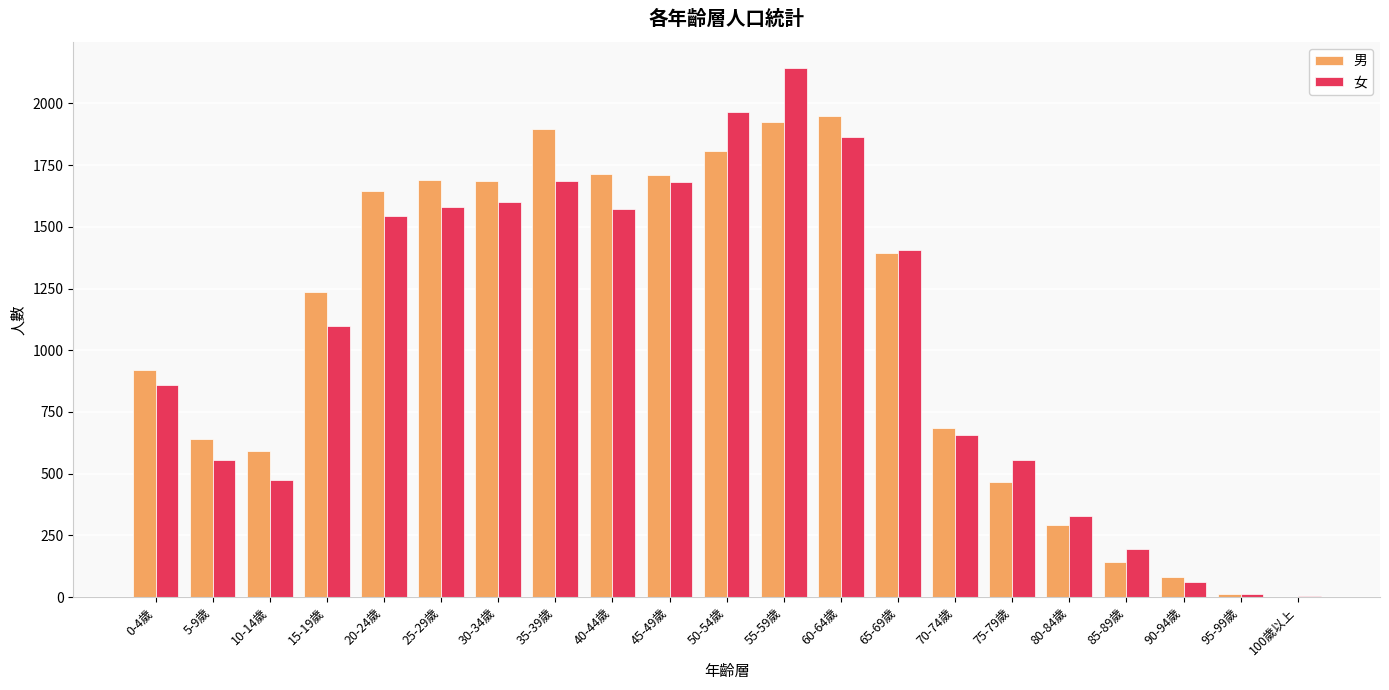

The value of 女 at 60-64歲 is 1862. True or false?

True